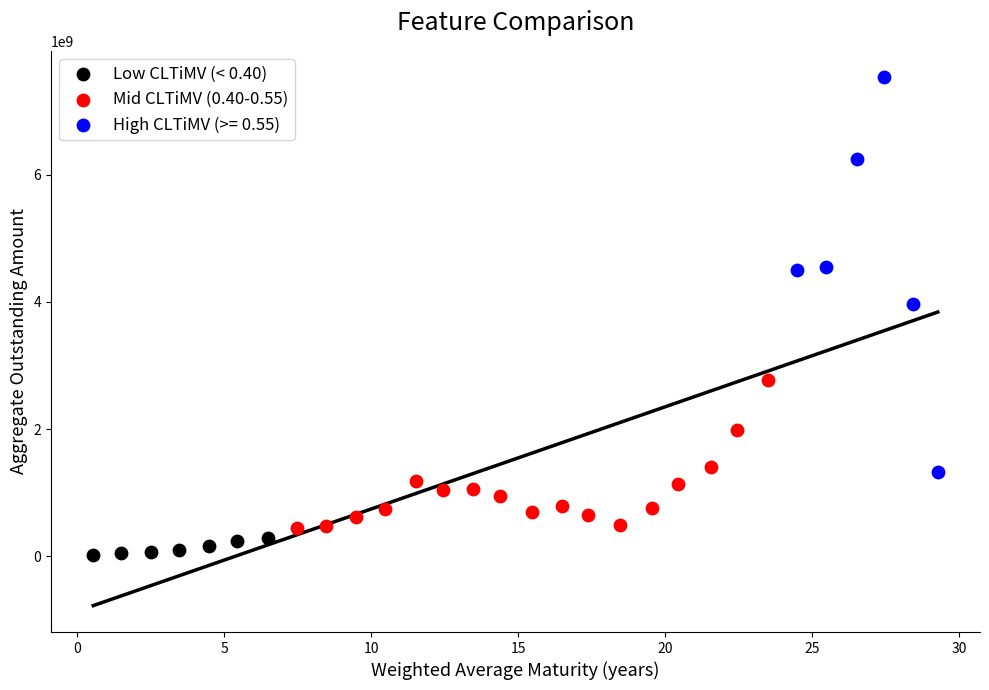

Which series reaches the maximum Y coordinate?

High CLTiMV (>= 0.55)